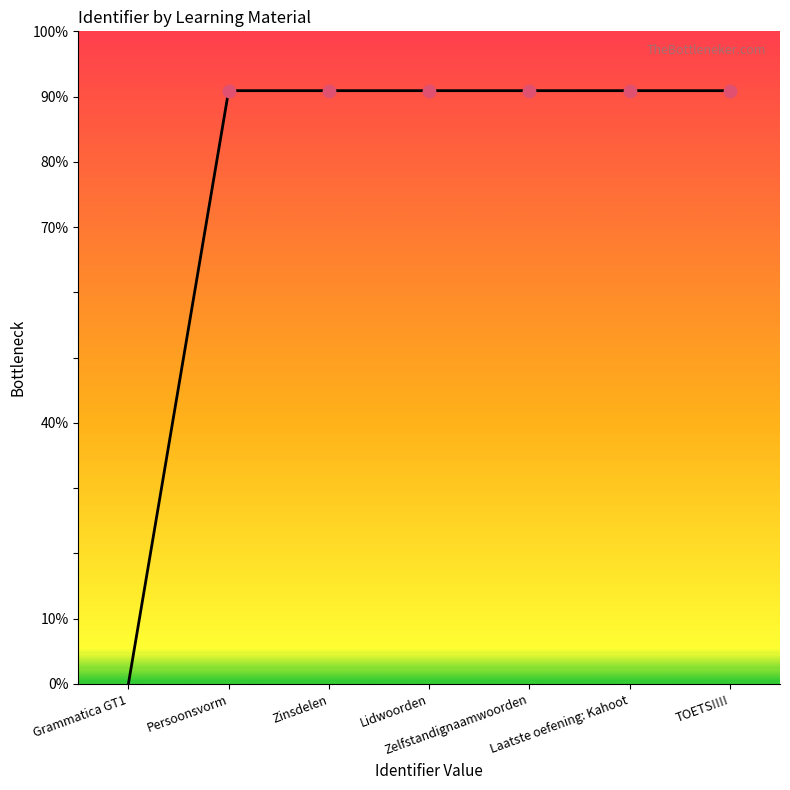

Does the chart have visible grid lines?

No